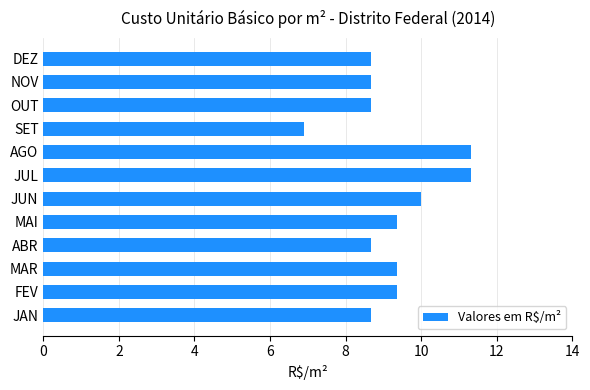

What is the difference between the maximum and minimum values?

4.4